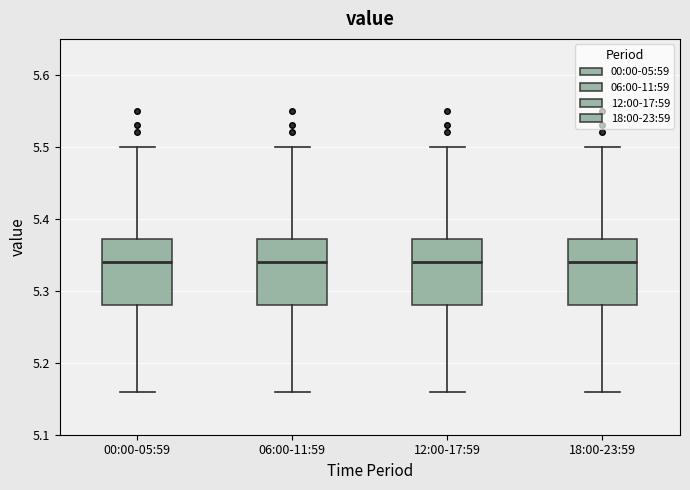

Reading left to right, transcribe this box plot: for each box, give where its median line is, the range the box spans, and where its two whiskers end, as read against the y-axis. The values are not printed on the chart, so give them approximately, as read against the axis.

00:00-05:59: median 5.34, box 5.28 to 5.37, whiskers 5.16 to 5.50
06:00-11:59: median 5.34, box 5.28 to 5.37, whiskers 5.16 to 5.50
12:00-17:59: median 5.34, box 5.28 to 5.37, whiskers 5.16 to 5.50
18:00-23:59: median 5.34, box 5.28 to 5.37, whiskers 5.16 to 5.50